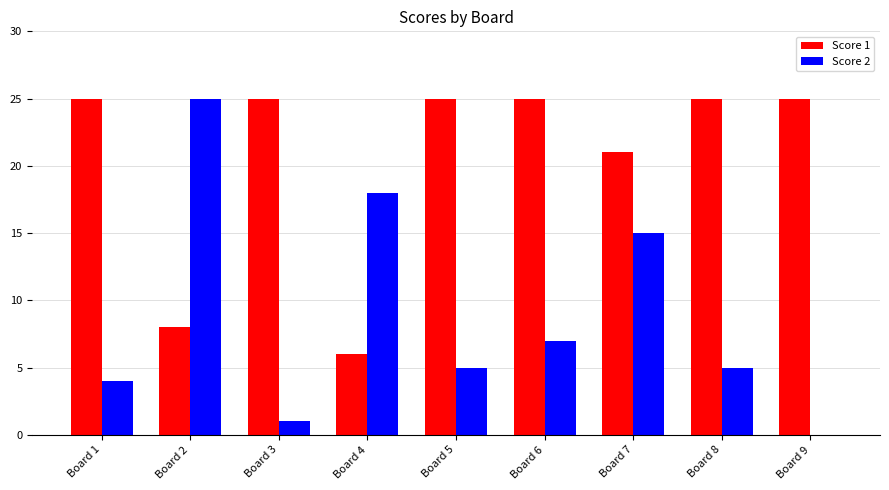

At which category is the sum across all series the highest?

Board 7